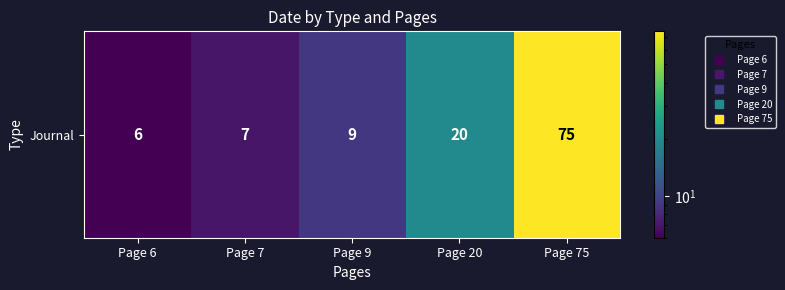

Reading left to right, what are all the values shown in this chart?

6	7	9	20	75